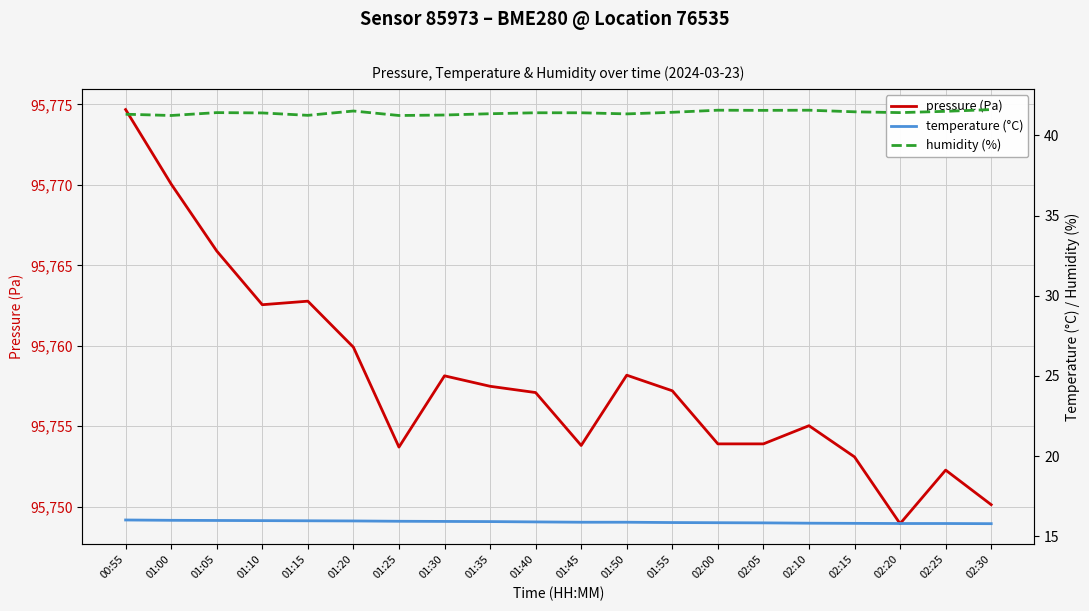

At how many categories does at least one series exceed 78296?

20